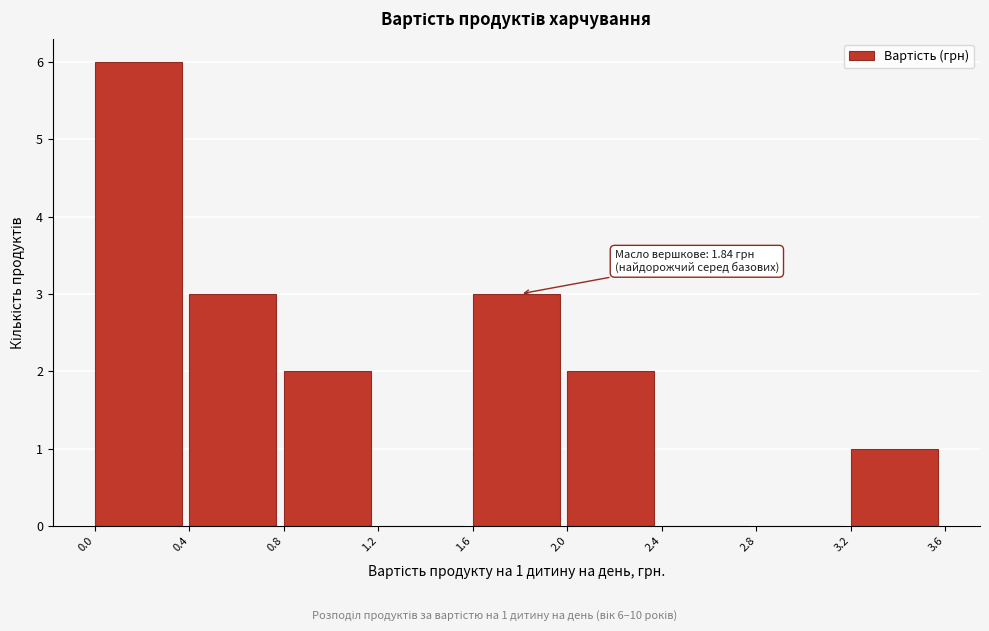

Which range on the x-axis has the tallest bar?

0.0 to 0.4